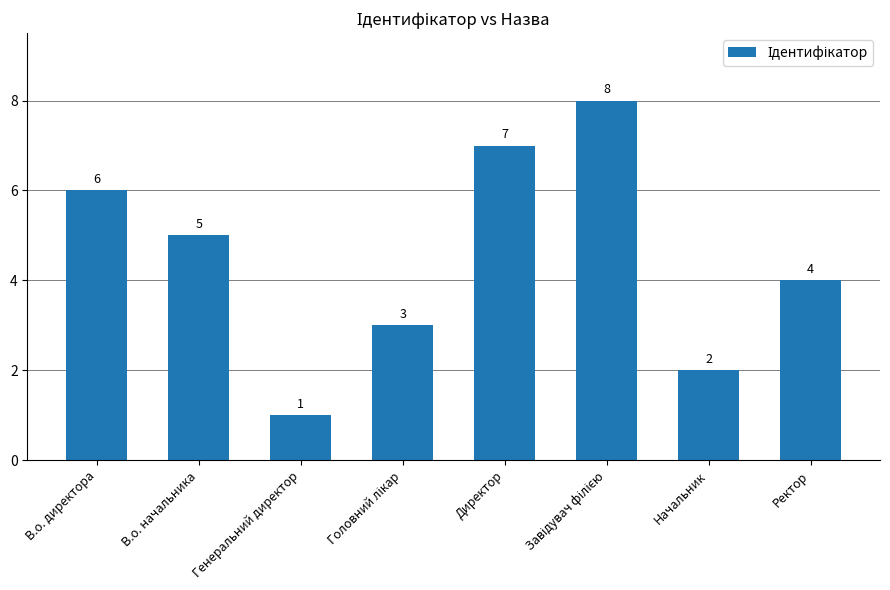

The chart shows a value of 3 at В.о. начальника. True or false?

False